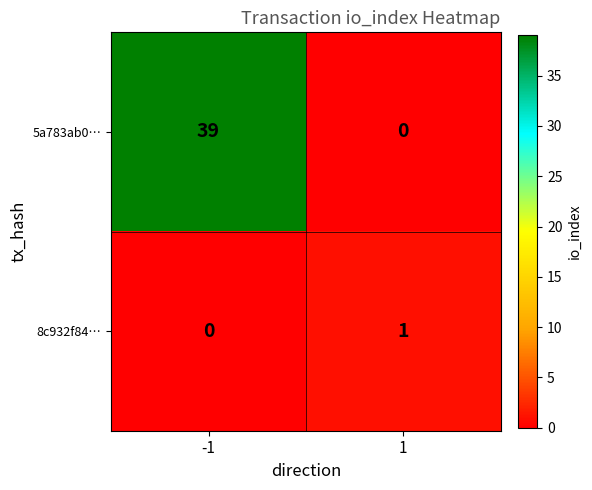

What is the difference between the maximum and minimum values in the 5a783ab0… series?

39